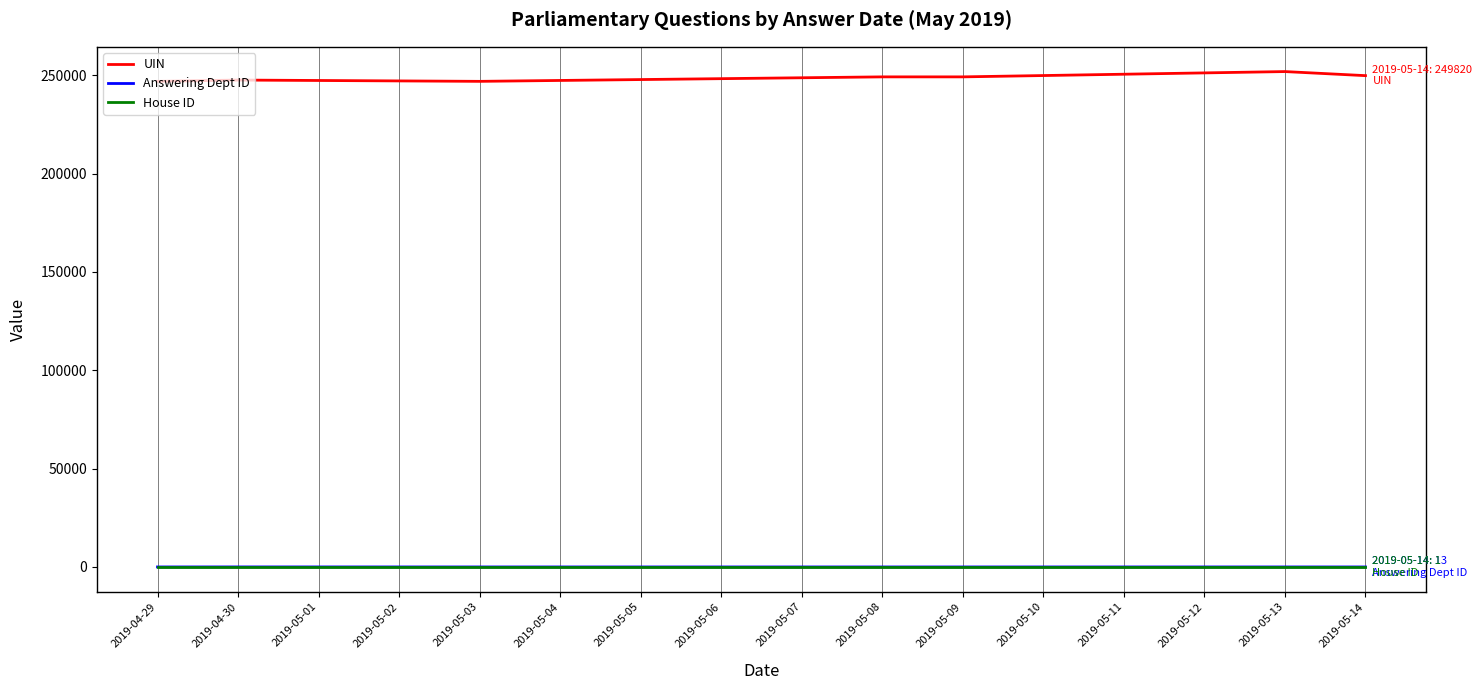

What is the approximate value of Answering Dept ID at 2019-04-29, to the nearest 5?

15